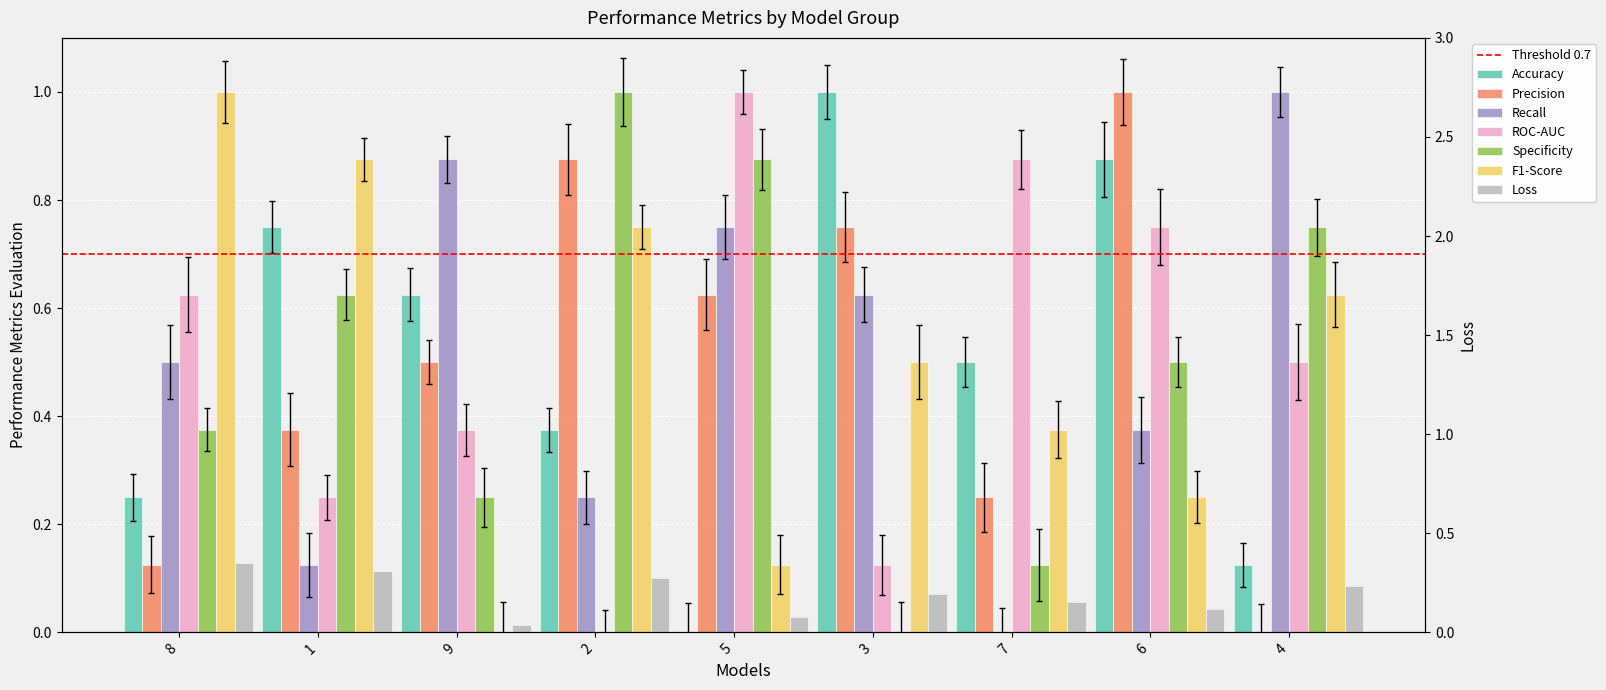

Which category has the lowest value across all series?

5